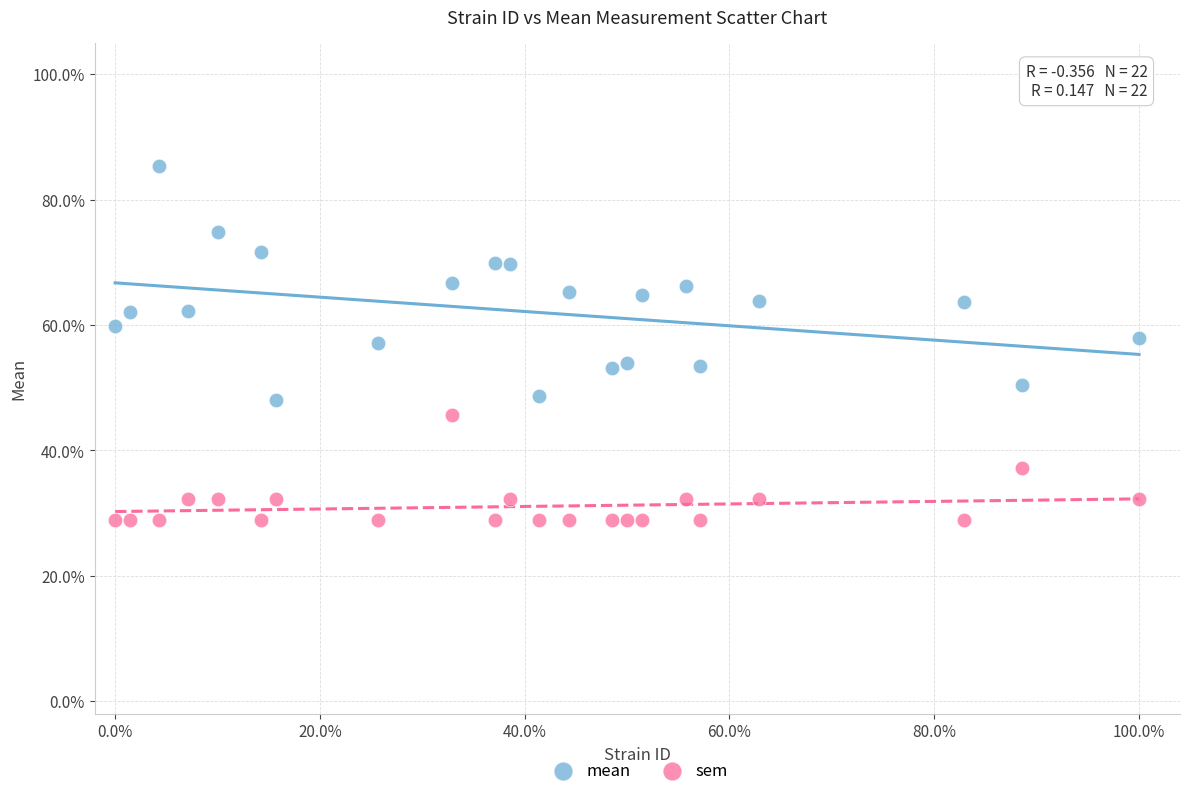

What are all the series names shown in the legend?

mean, sem